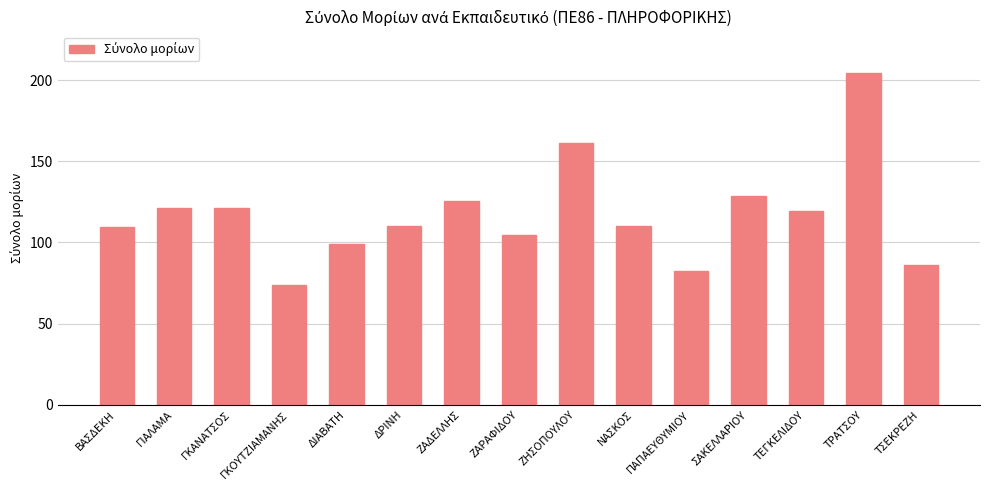

Does the chart contain any negative values?

No